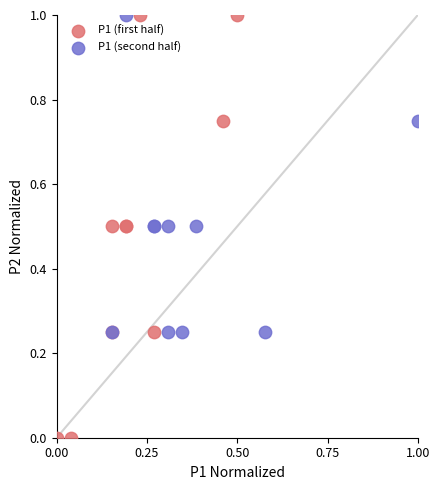

Which series reaches the minimum Y coordinate?

P1 (first half)